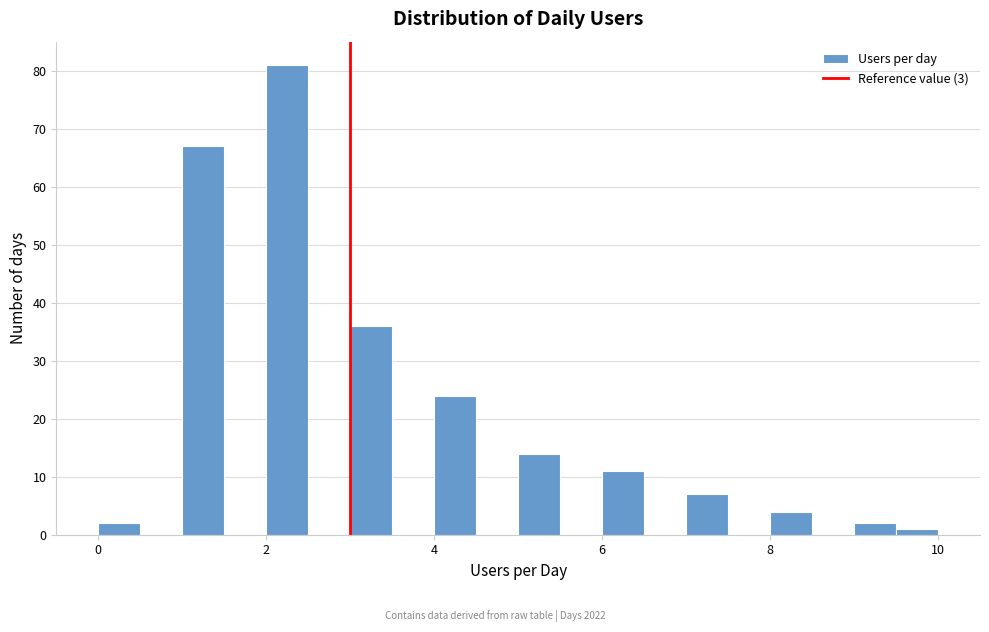

Around what value on the x-axis is the tallest bar? Give the approximate position of its centre, as read against the axis.

2.2